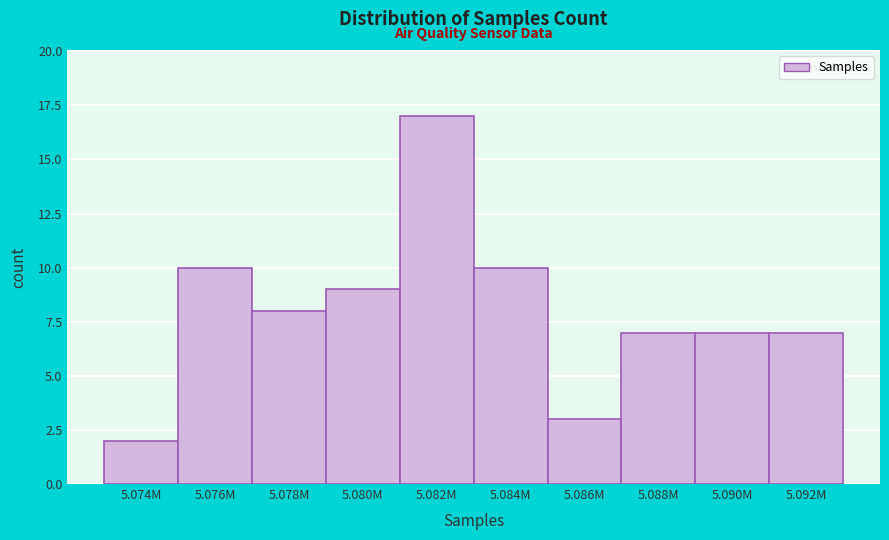

Reading right to left, what are all the values shown in this chart?

5.092M=7	5.090M=7	5.088M=7	5.086M=3	5.084M=10	5.082M=17	5.080M=9	5.078M=8	5.076M=10	5.074M=2